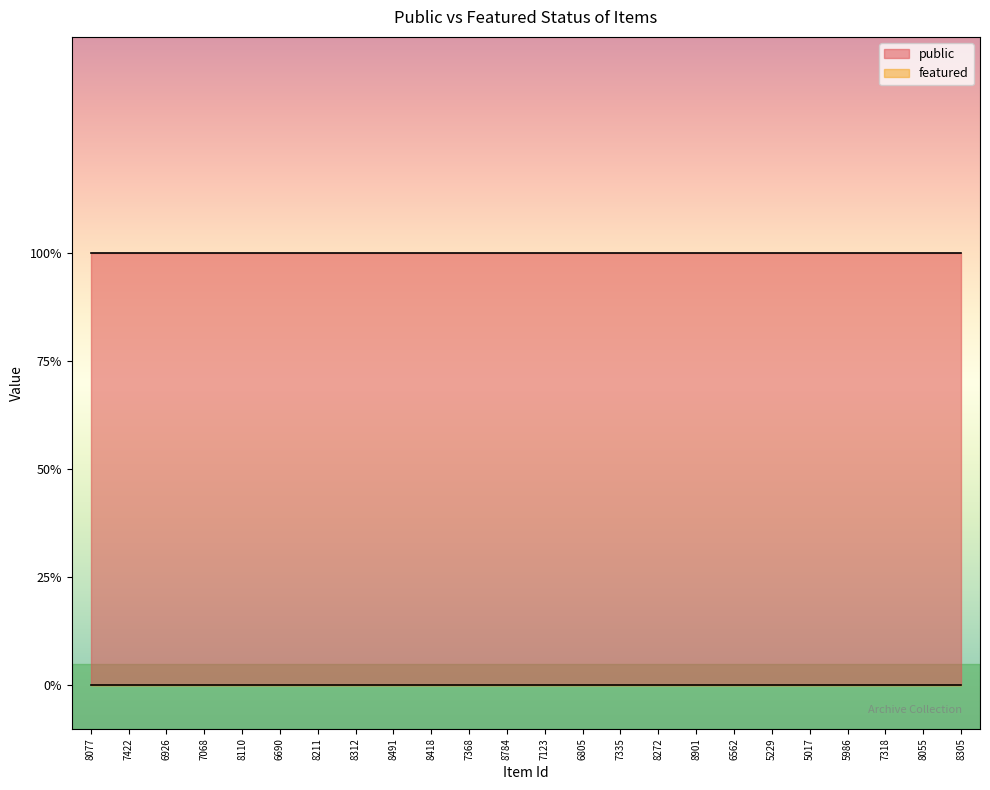

What are all the series names shown in the legend?

public, featured